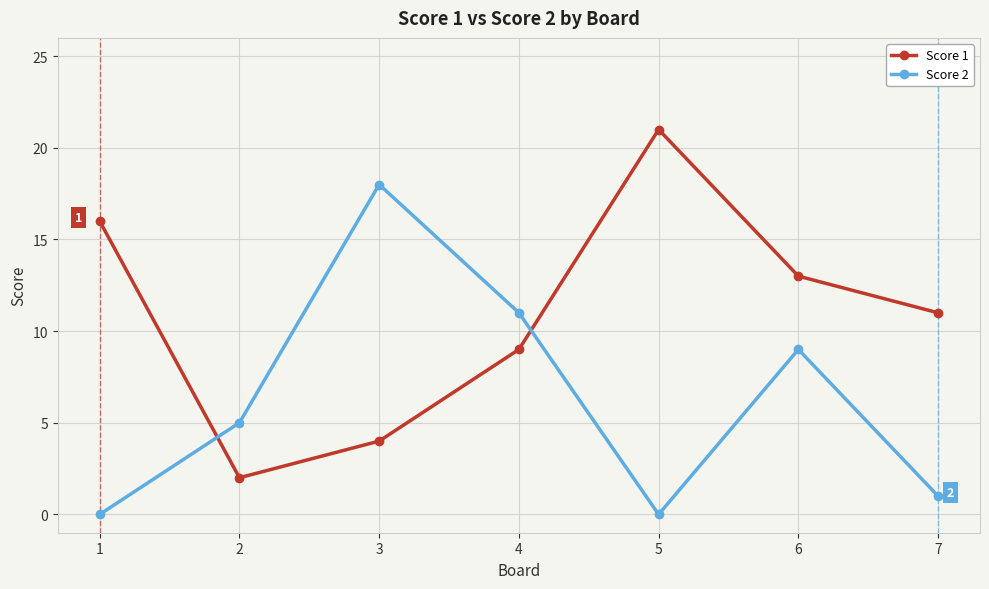

Where is the first local maximum for Score 2?

3